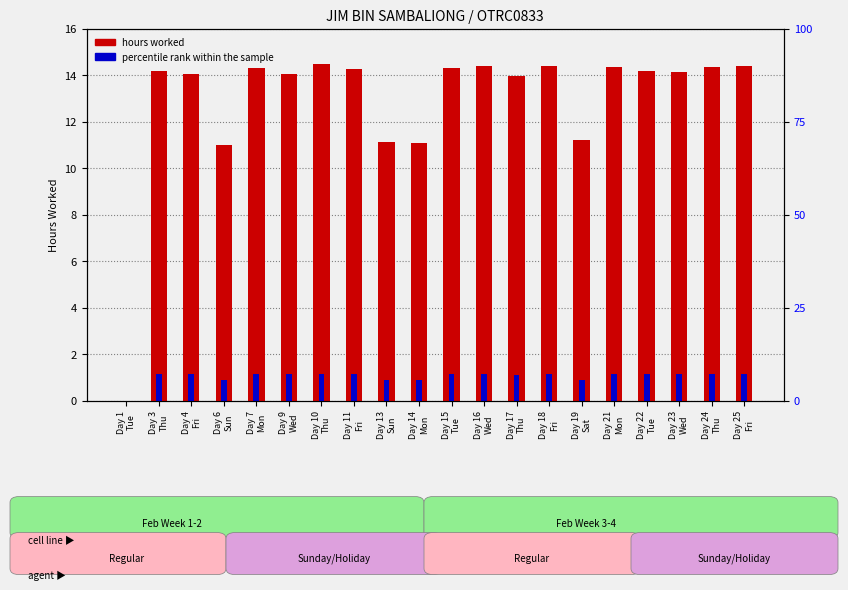

Reading left to right, extract all data points from this chart.

hours worked: Day 1
Tue=0.0	Day 3
Thu=14.2	Day 4
Fri=14.1	Day 6
Sun=11.0	Day 7
Mon=14.3	Day 9
Wed=14.1	Day 10
Thu=14.5	Day 11
Fri=14.3	Day 13
Sun=11.1	Day 14
Mon=11.1	Day 15
Tue=14.3	Day 16
Wed=14.4	Day 17
Thu=13.9	Day 18
Fri=14.4	Day 19
Sat=11.2	Day 21
Mon=14.3	Day 22
Tue=14.2	Day 23
Wed=14.1	Day 24
Thu=14.4	Day 25
Fri=14.4
percentile rank within the sample: Day 1
Tue=0.0	Day 3
Thu=1.1	Day 4
Fri=1.1	Day 6
Sun=0.9	Day 7
Mon=1.1	Day 9
Wed=1.1	Day 10
Thu=1.2	Day 11
Fri=1.1	Day 13
Sun=0.9	Day 14
Mon=0.9	Day 15
Tue=1.1	Day 16
Wed=1.2	Day 17
Thu=1.1	Day 18
Fri=1.2	Day 19
Sat=0.9	Day 21
Mon=1.1	Day 22
Tue=1.1	Day 23
Wed=1.1	Day 24
Thu=1.1	Day 25
Fri=1.2